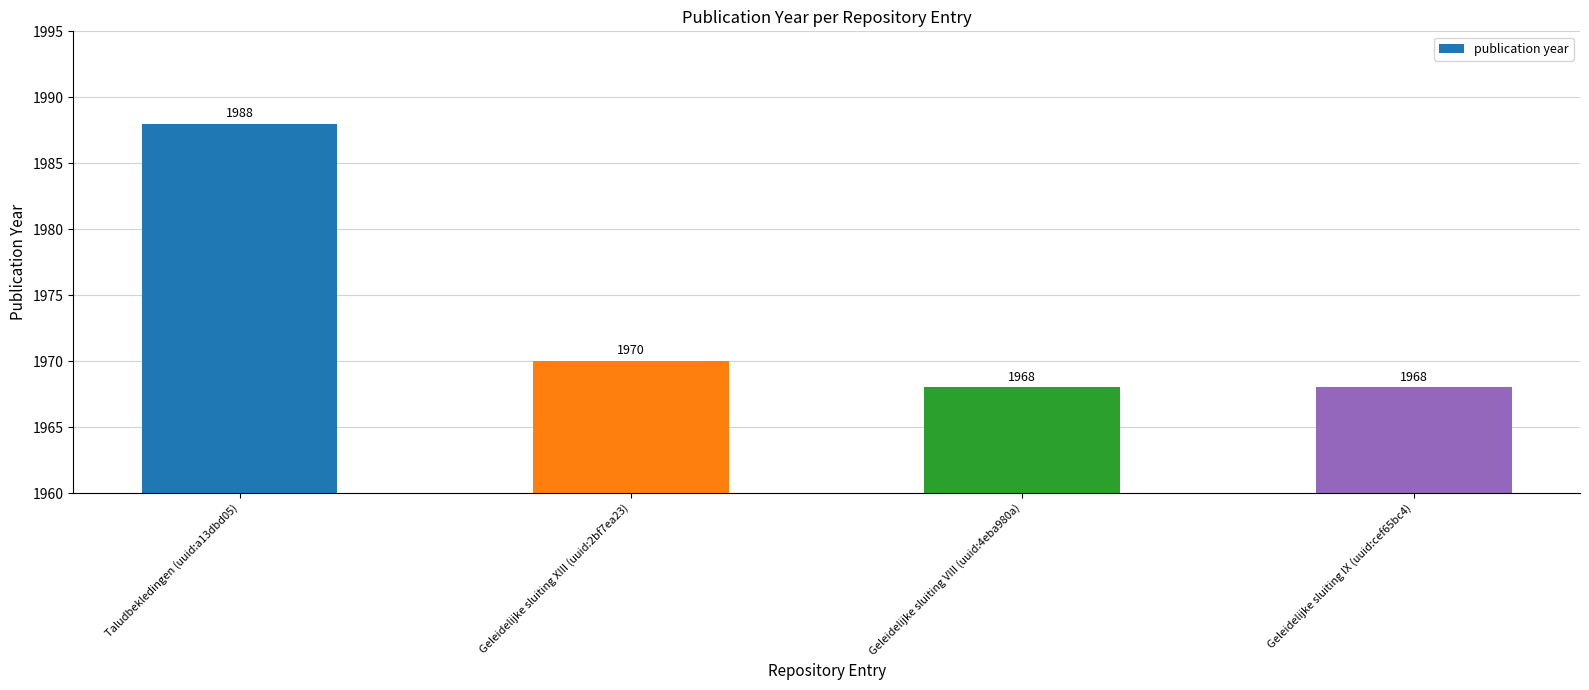

How many bars are there in total?

4